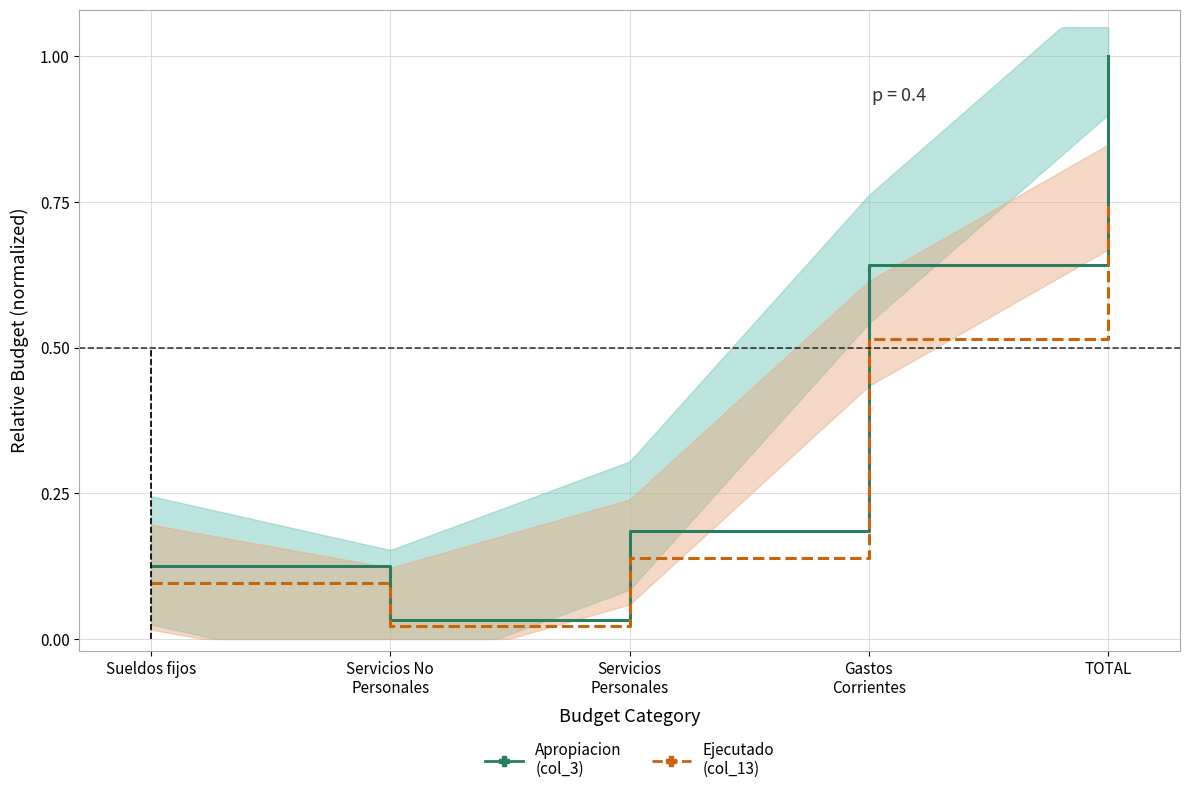

List the series in order of their peak value, highest first.

Apropiacion (col_3), Ejecutado (col_13)